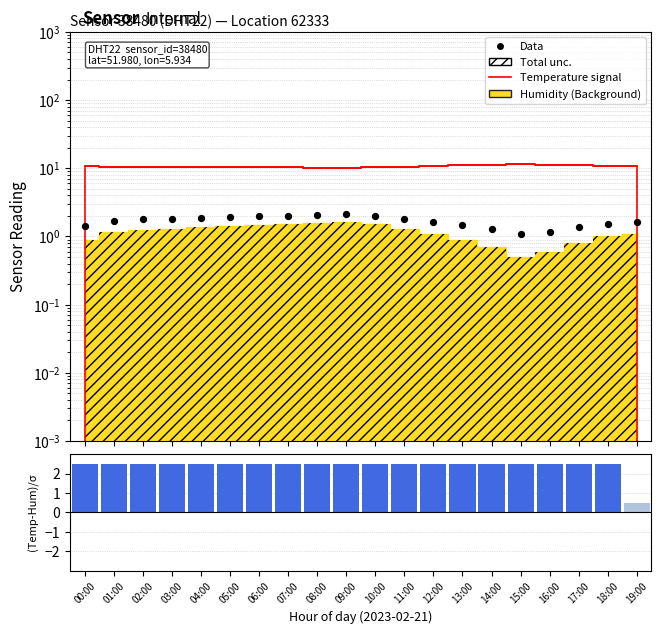

Which series has the widest spread of Y values?

(Humidity-Temp)/σ